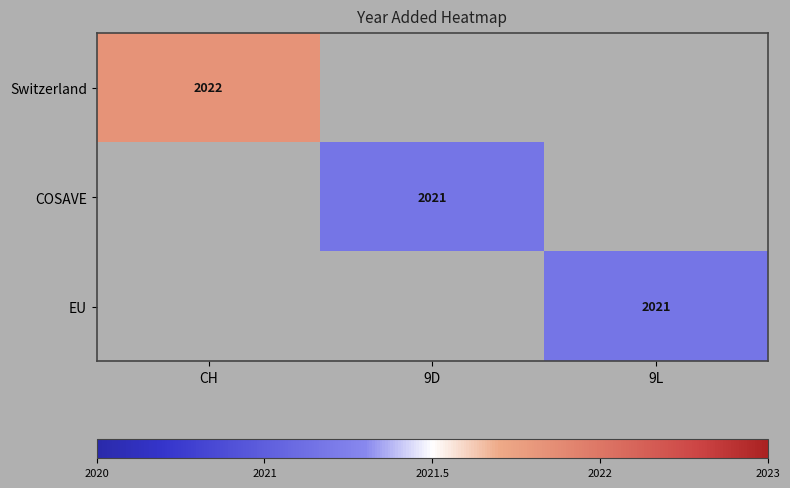

The value of Switzerland at CH is 2022. True or false?

True